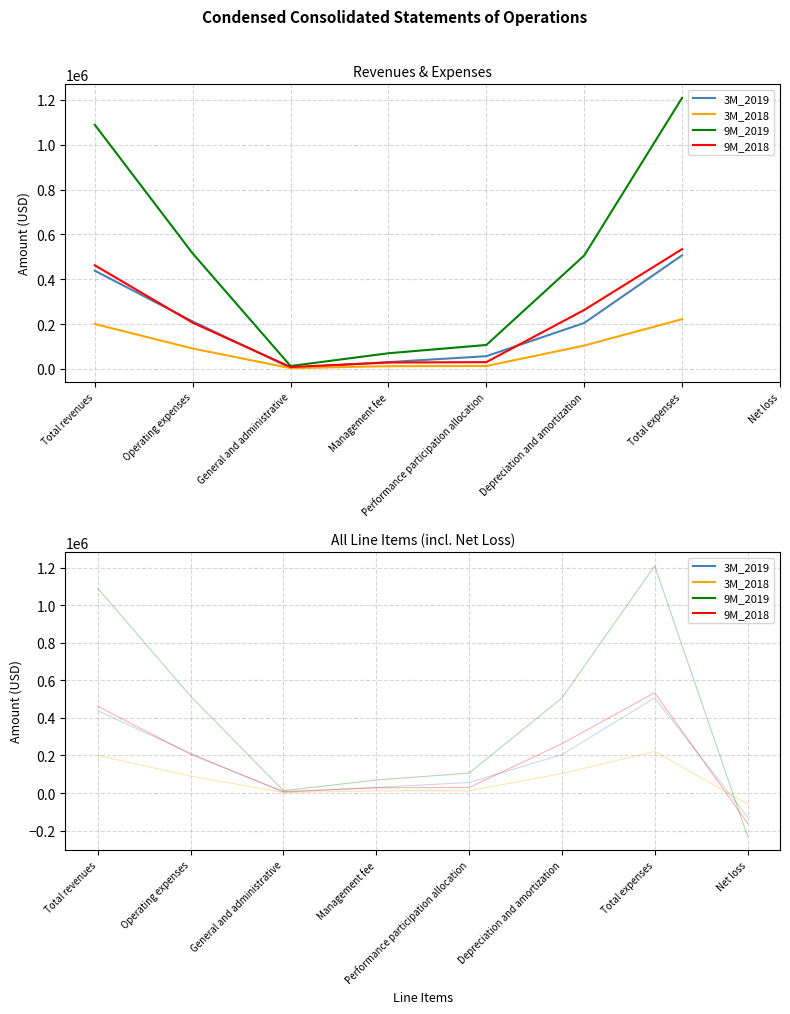

Between Operating expenses and Total revenues, which is larger?

Total revenues